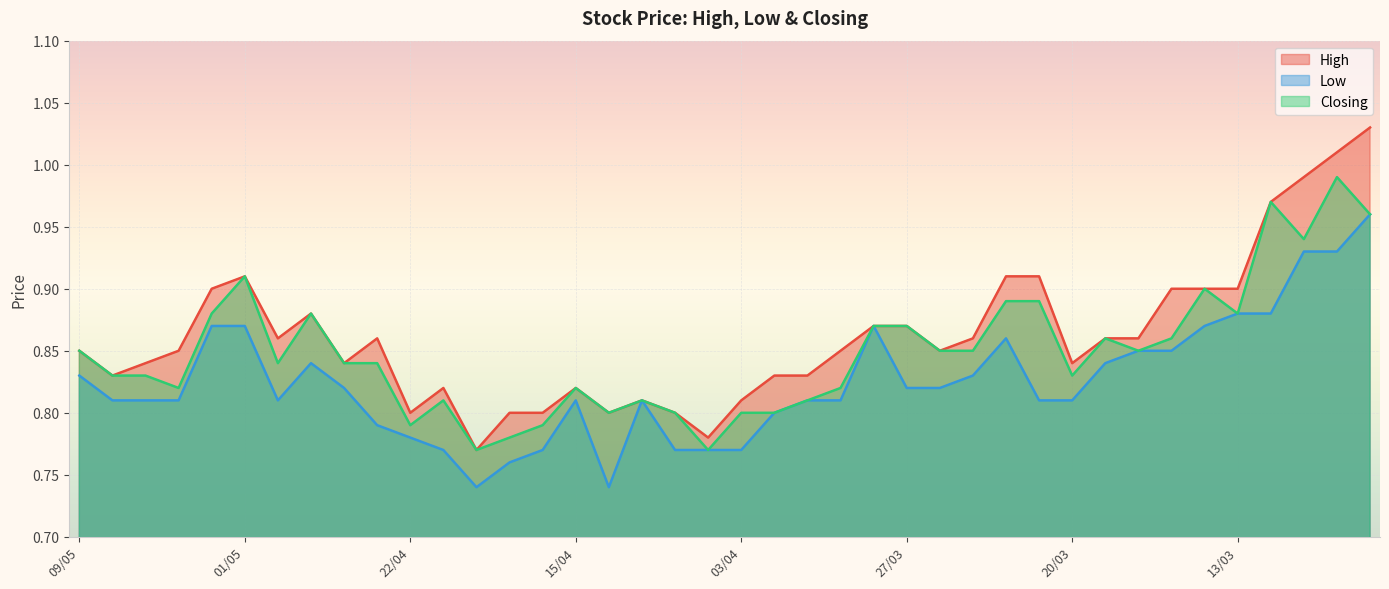

What is the label of the 1st point from the right?

07/03